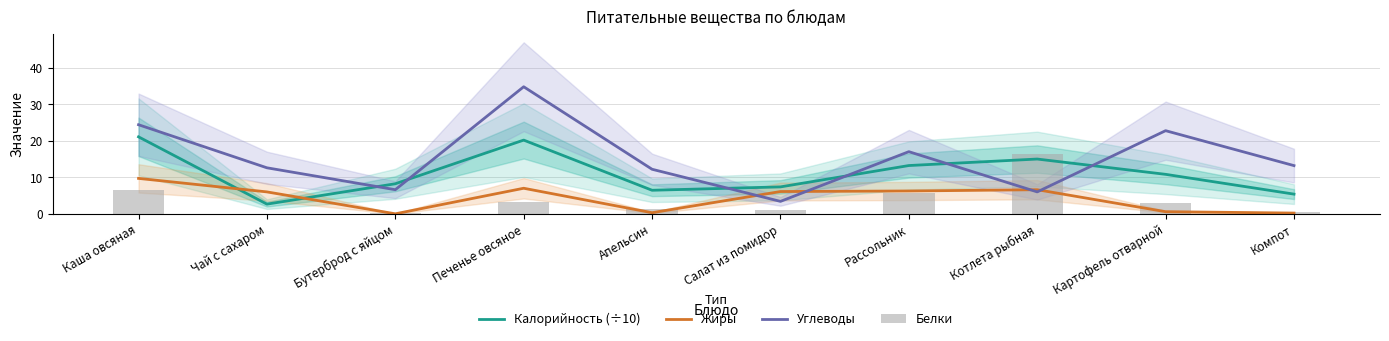

Is the value of Углеводы at Печенье овсяное greater than the value of Калорийность (÷10) at Чай с сахаром?

Yes